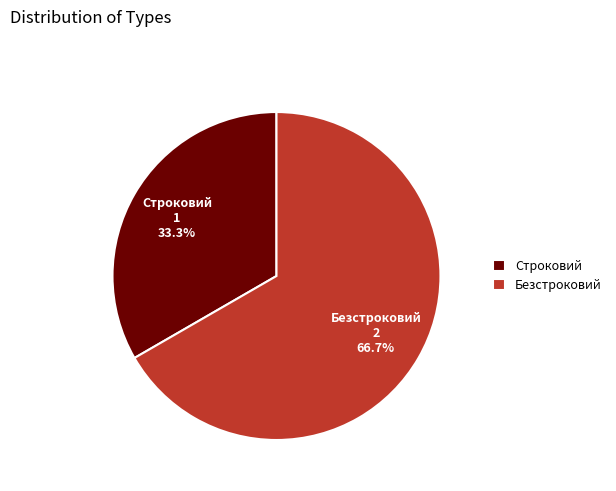

Which category has the biggest portion of the pie?

Безстроковий